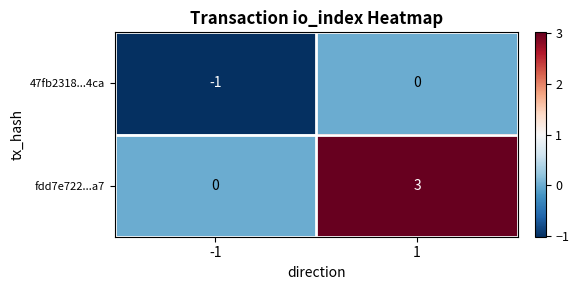

What is the difference between the highest and lowest values at 1?

3